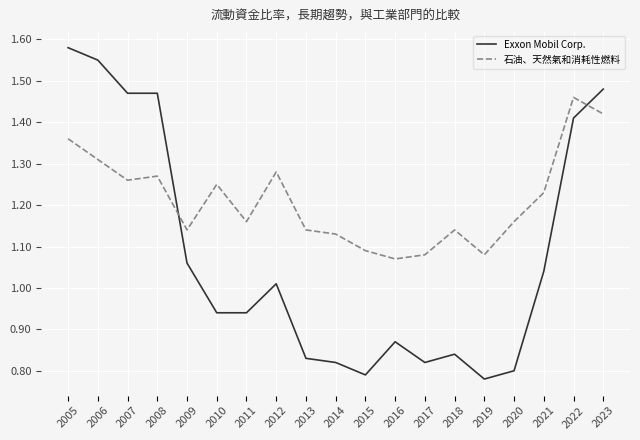

At how many categories does at least one series exceed 1?

19